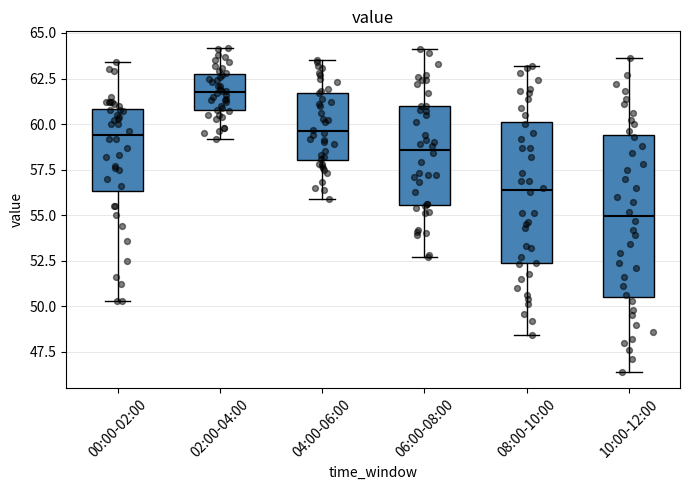

Comparing the boxes themselves (not the whiskers), which one is the tallest?

10:00-12:00